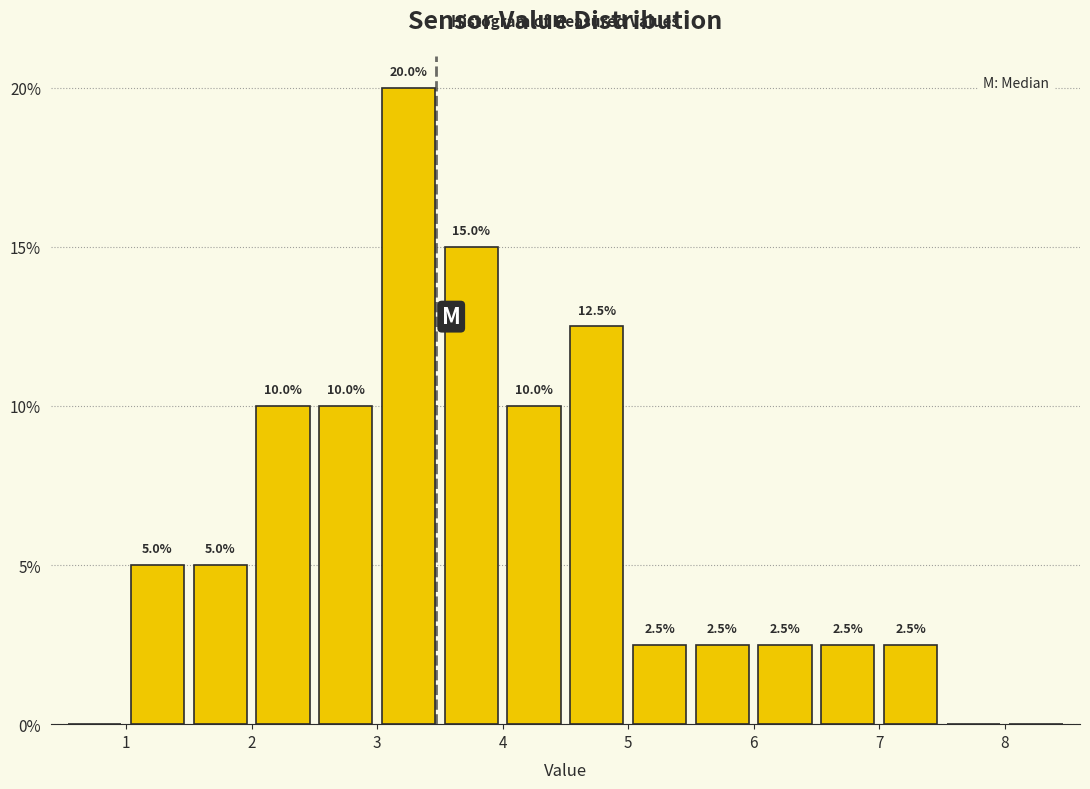

Which range on the x-axis has the tallest bar?

3.0 to 3.5